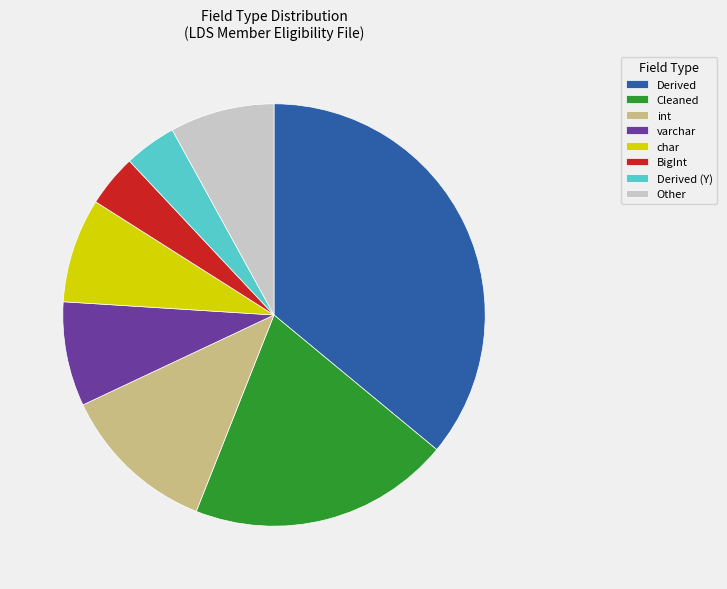

Is it true that BigInt is 12% of the pie?

False